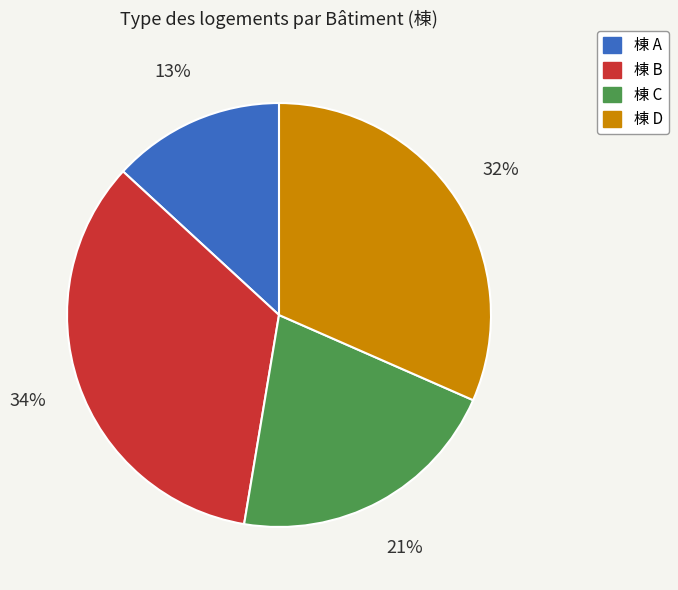

To the nearest percent, what is the difference between the largest and smallest slice percentages?

21%